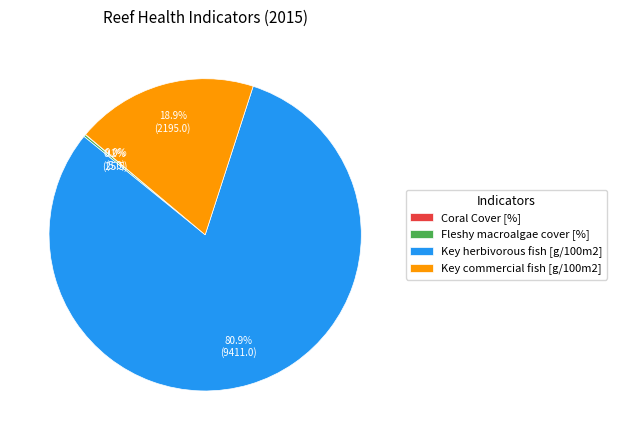

What is the largest slice in the pie chart?

Key herbivorous fish [g/100m2]